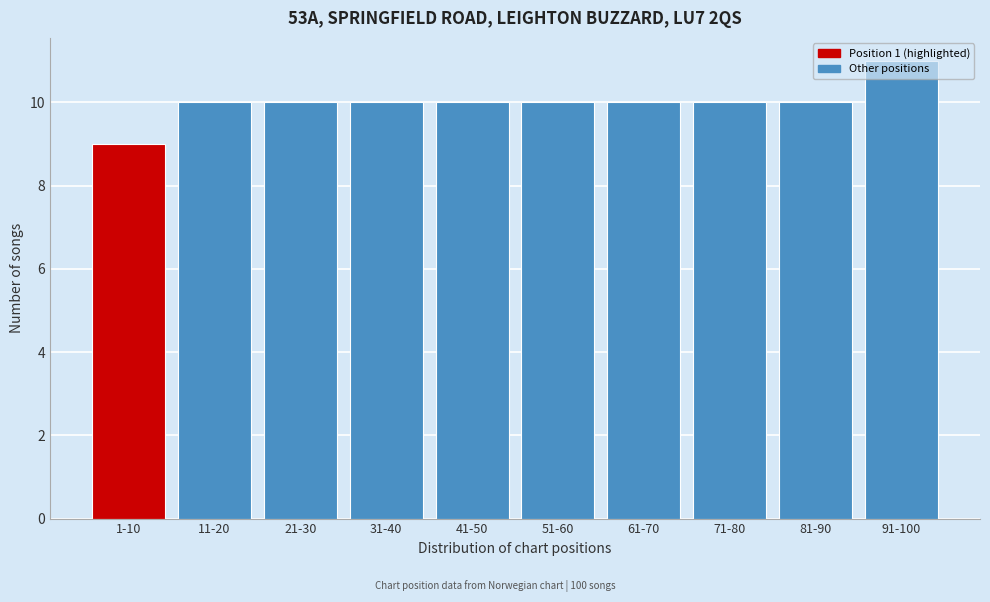

What is the average value?

10